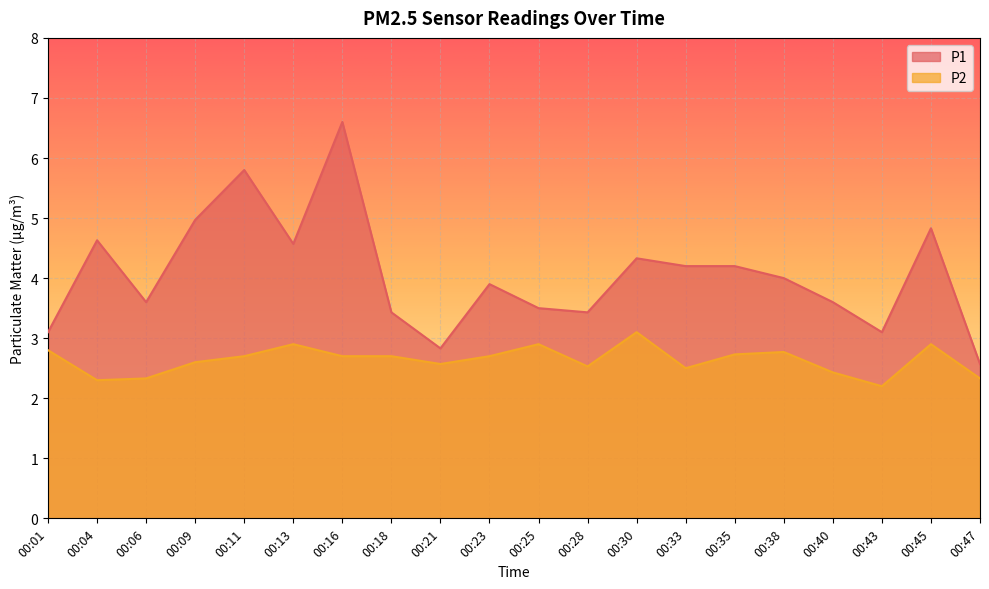

Read the P2 value at 00:38.

2.8